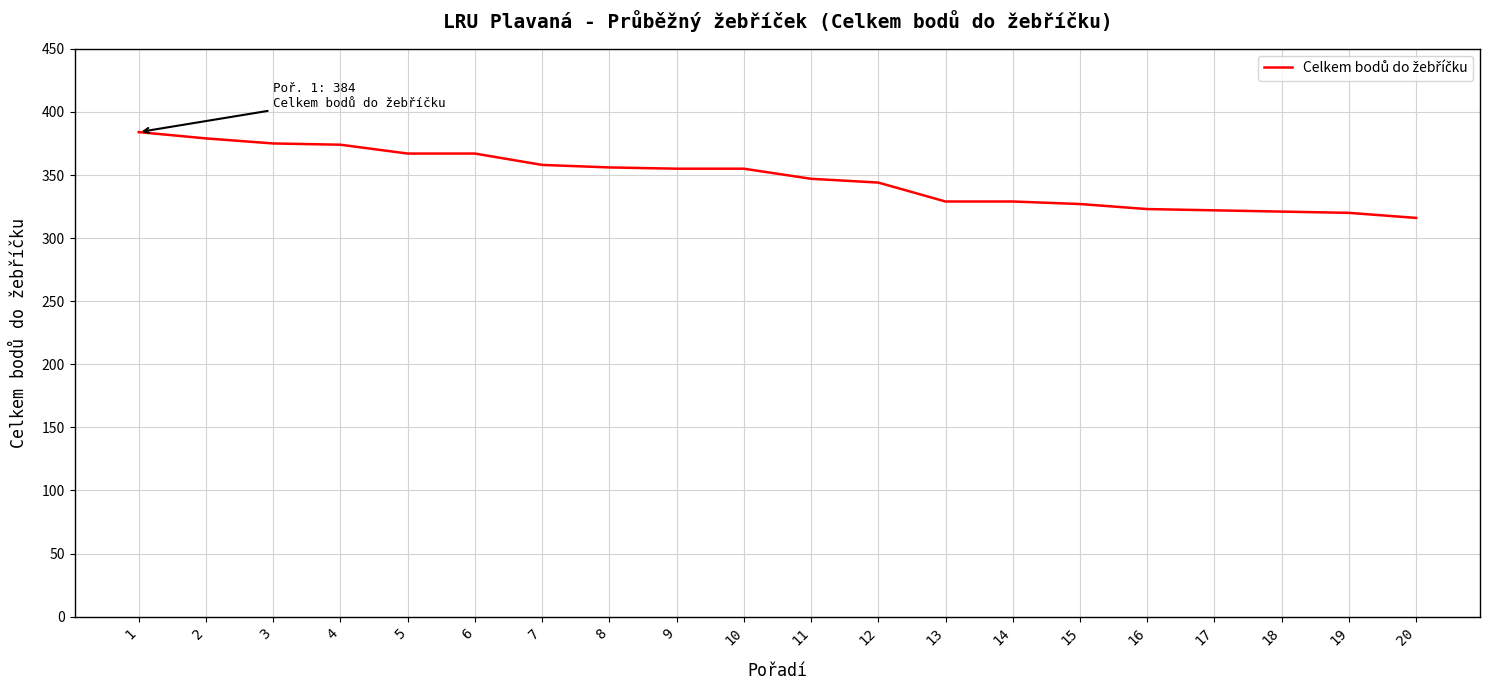

How many lines are shown in the chart?

1